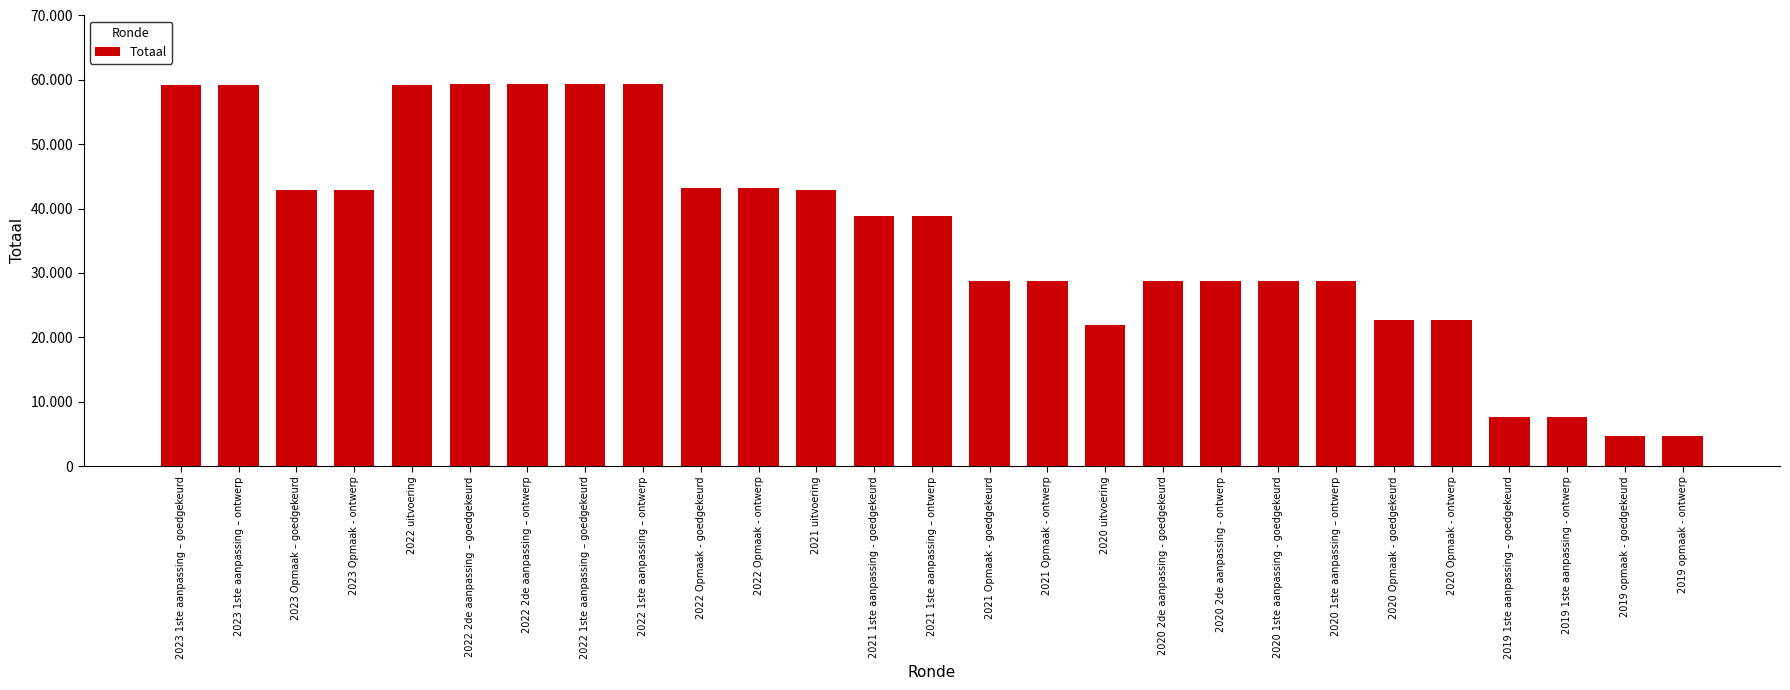

Are the bars horizontal?

No